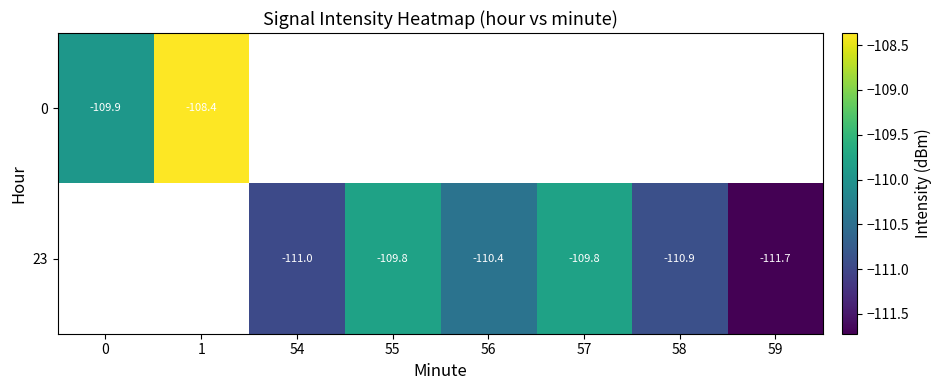

What is the sum of the 23 values at 59 and 58?

-222.6